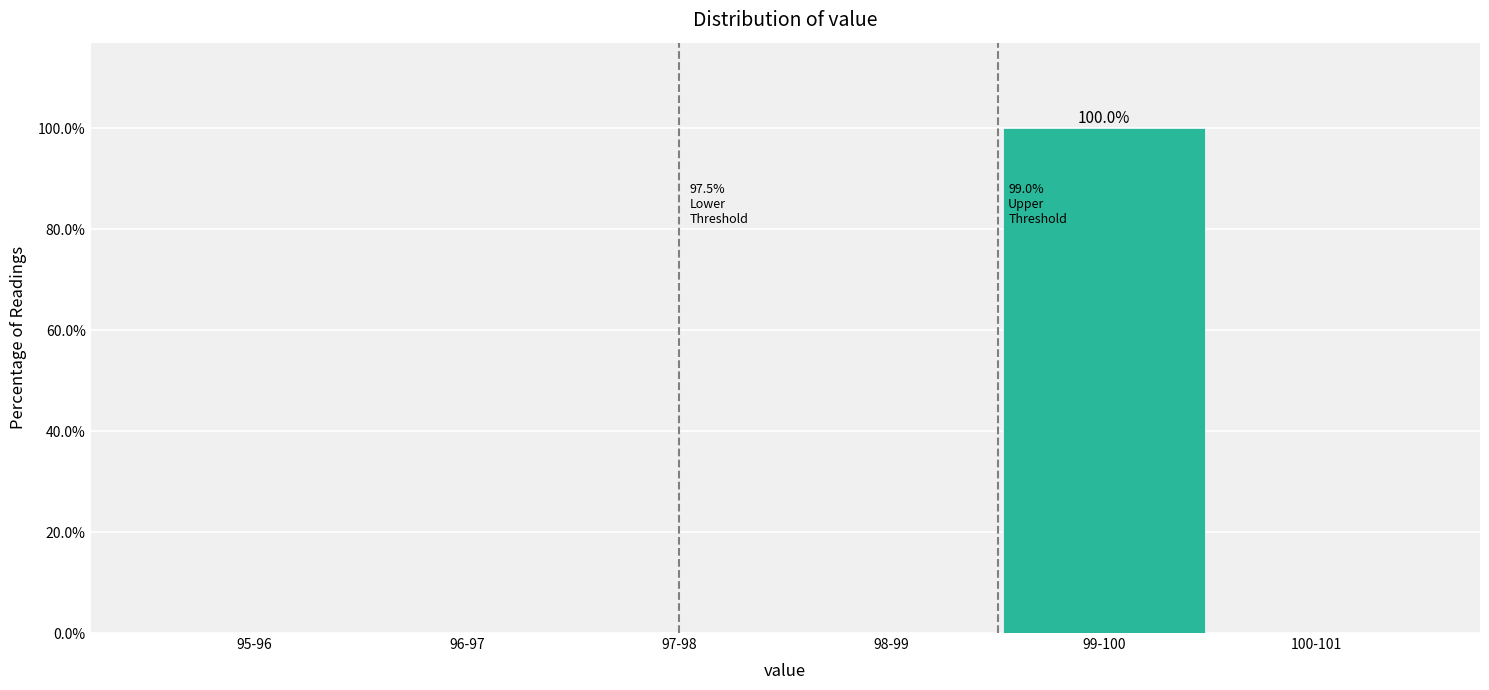

Reading right to left, what are all the values shown in this chart?

100-101=0	99-100=100	98-99=0	97-98=0	96-97=0	95-96=0